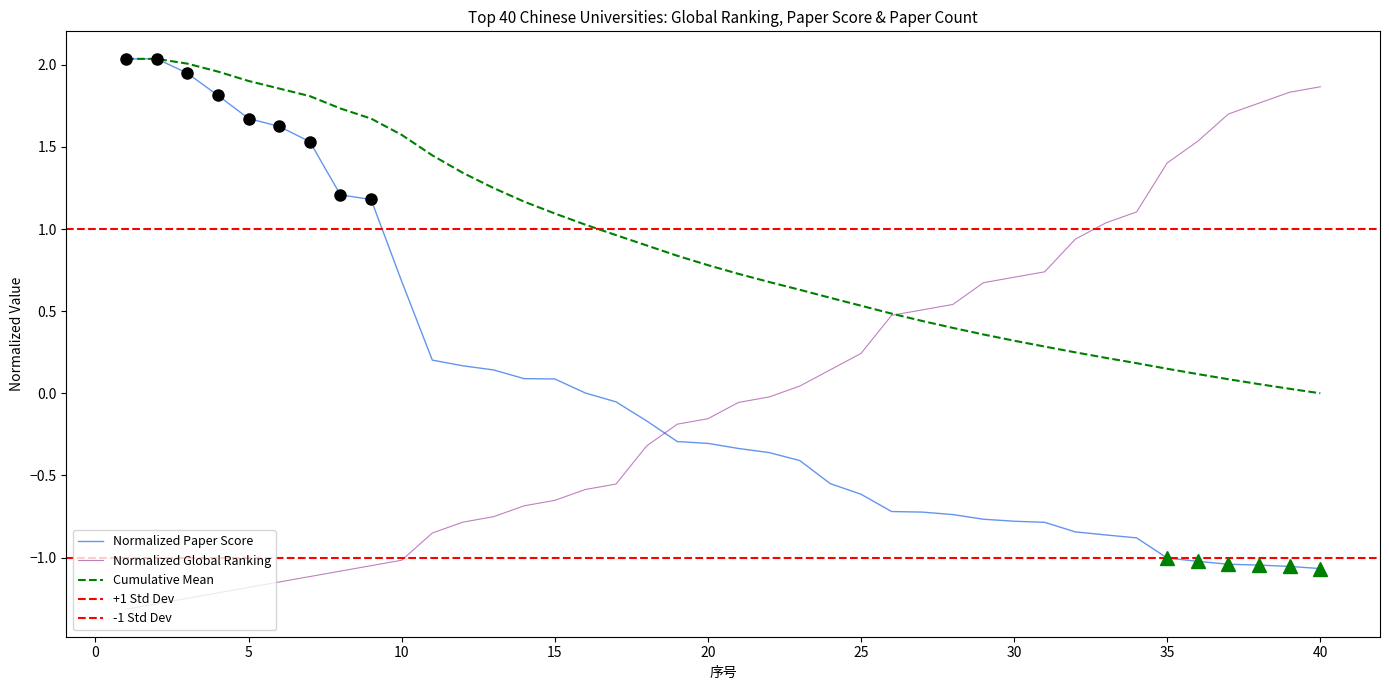

Which series has the widest spread of values?

全球排名